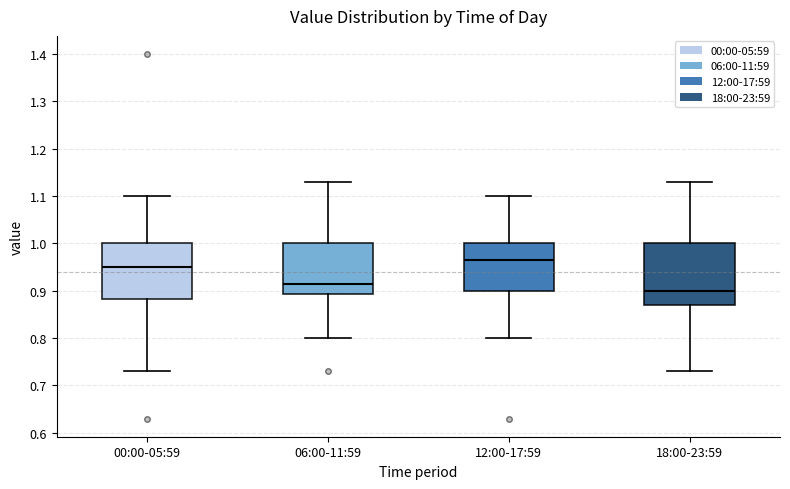

Reading left to right, transcribe this box plot: for each box, give where its median line is, the range the box spans, and where its two whiskers end, as read against the y-axis. The values are not printed on the chart, so give them approximately, as read against the axis.

00:00-05:59: median 0.95, box 0.88 to 1.00, whiskers 0.73 to 1.10
06:00-11:59: median 0.92, box 0.89 to 1.00, whiskers 0.80 to 1.13
12:00-17:59: median 0.97, box 0.90 to 1.00, whiskers 0.80 to 1.10
18:00-23:59: median 0.90, box 0.87 to 1.00, whiskers 0.73 to 1.13